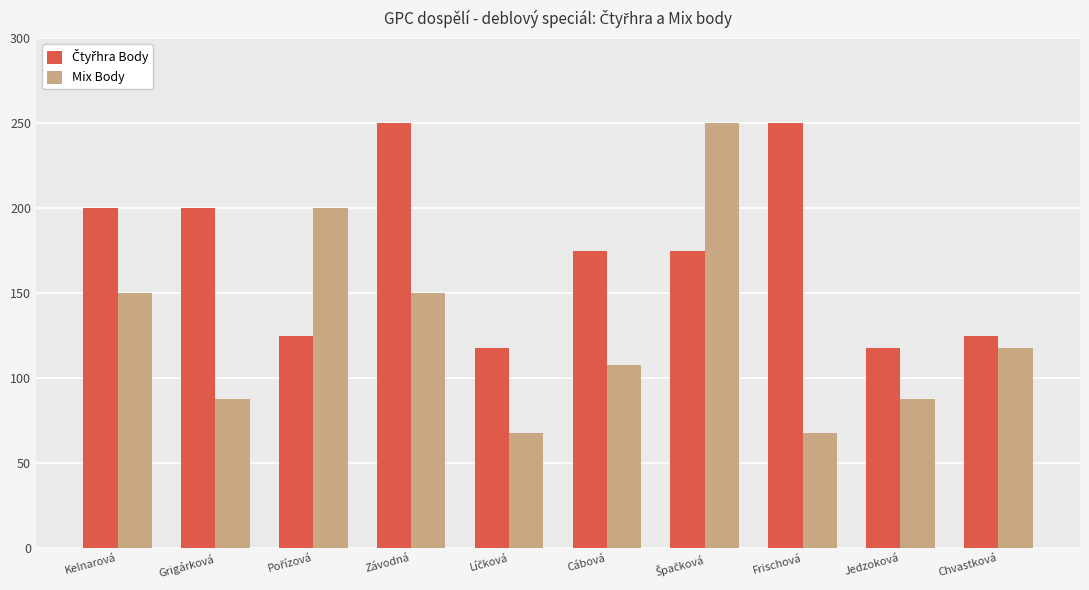

At how many categories does at least one series exceed 214?

3